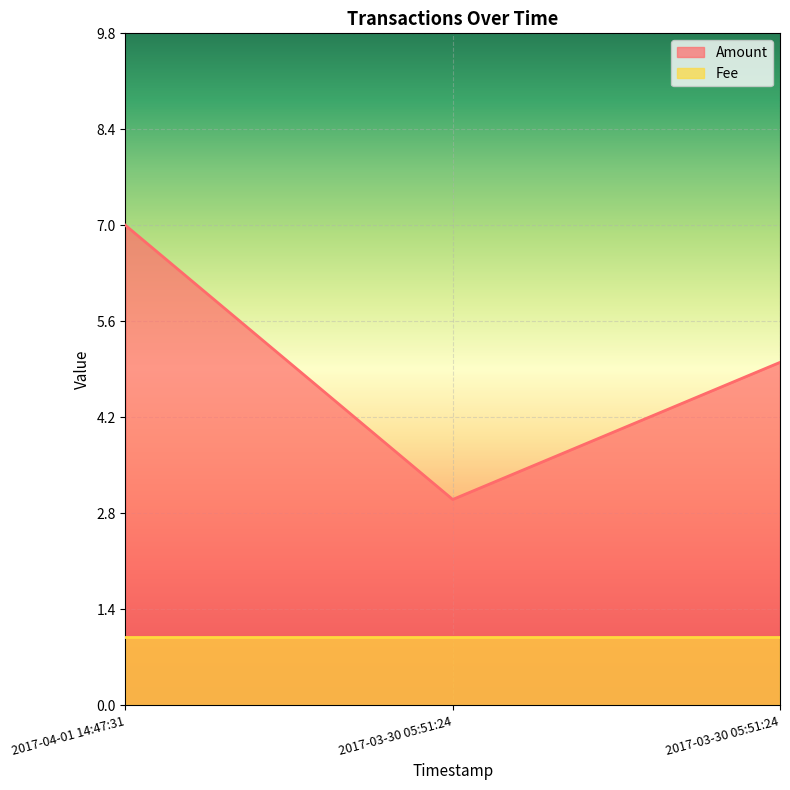

Reading left to right, extract all data points from this chart.

7	3	5